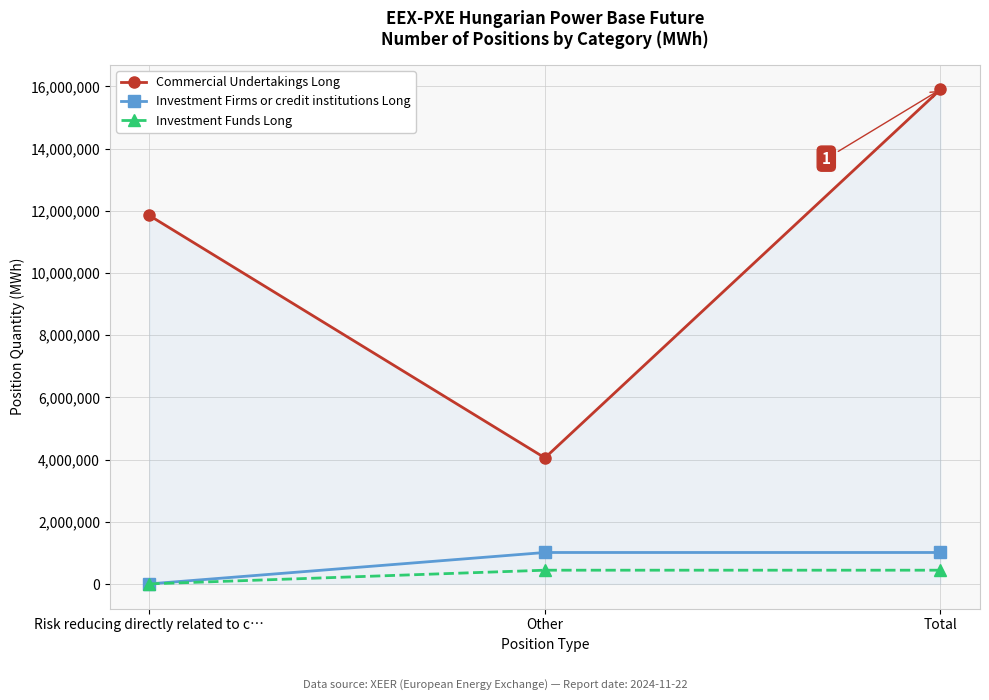

Reading left to right, extract all data points from this chart.

Commercial Undertakings Long: Risk reducing directly related to c…=11850283	Other=4052894	Total=15903177
Investment Firms or credit institutions Long: Risk reducing directly related to c…=0	Other=1010073	Total=1010073
Investment Funds Long: Risk reducing directly related to c…=0	Other=440548	Total=440548